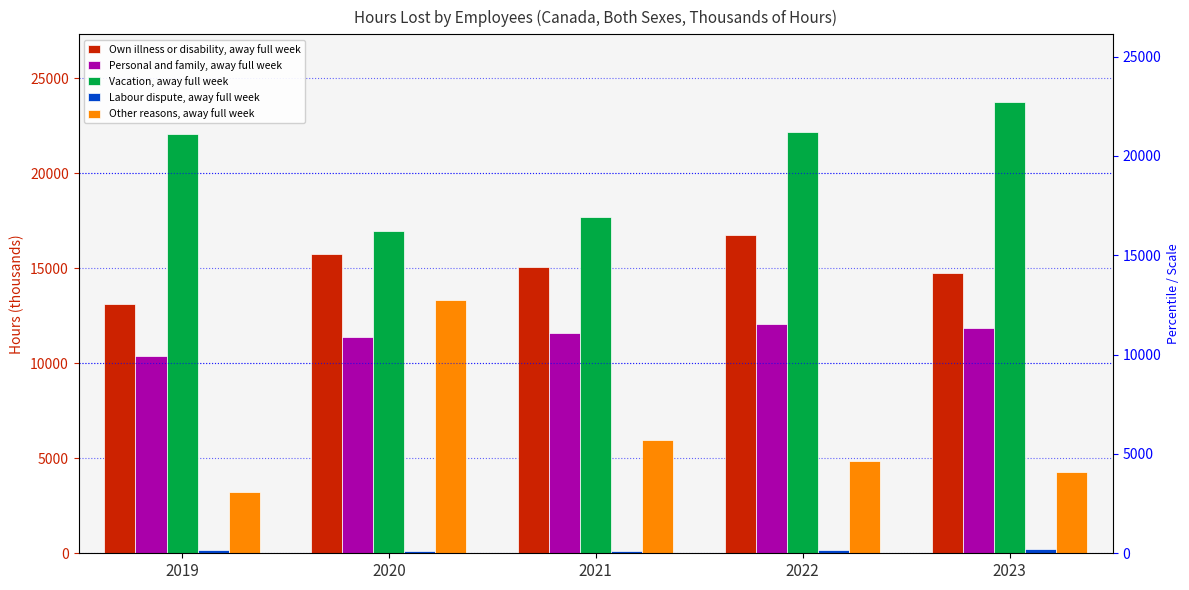

The value of Vacation, away full week at 2021 is 17691.7. True or false?

True